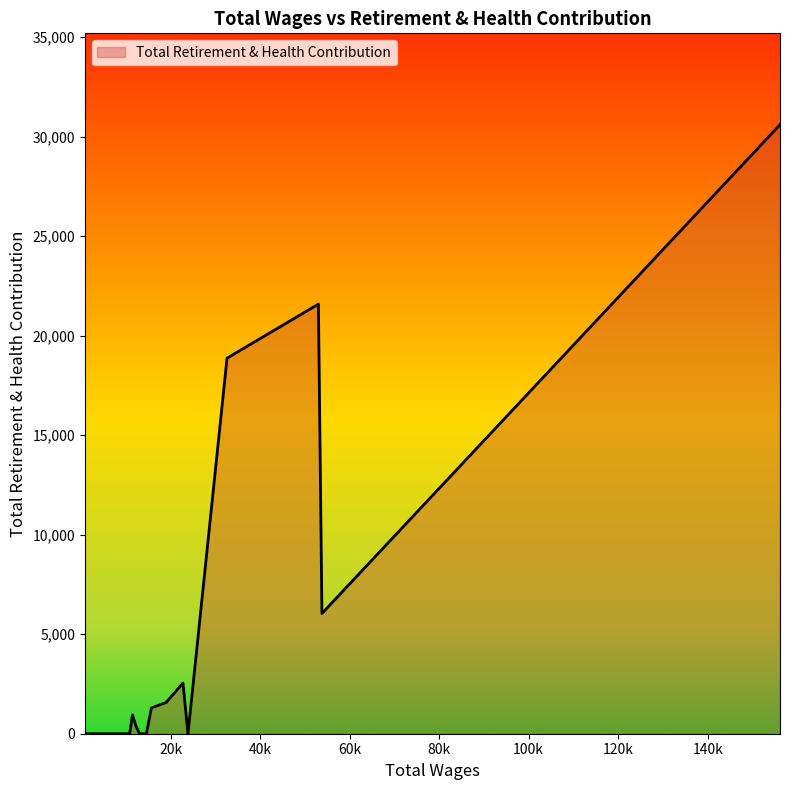

What is the maximum value shown in the chart?

30599